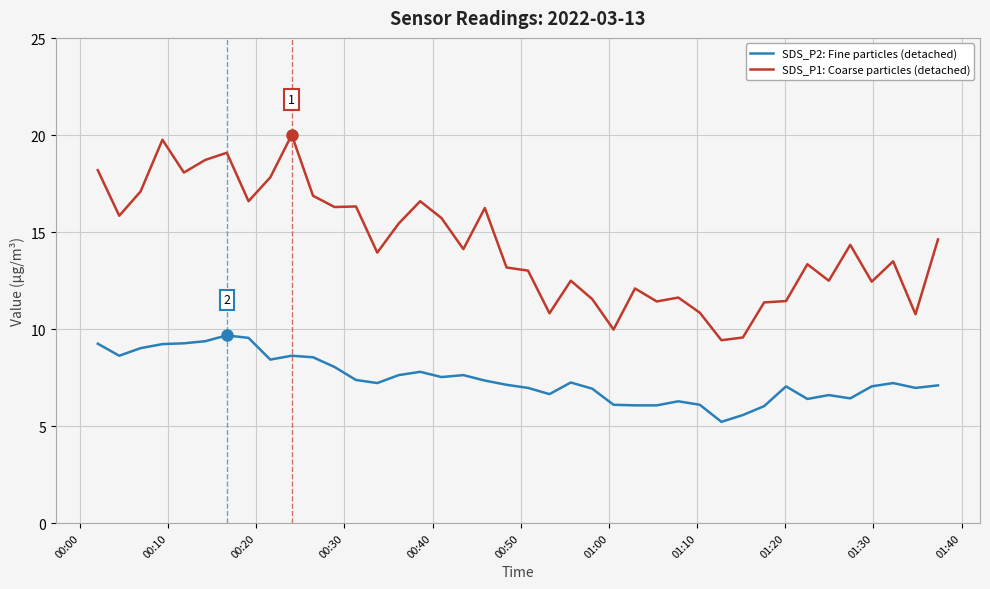

What is the maximum value shown in the chart?

20.0